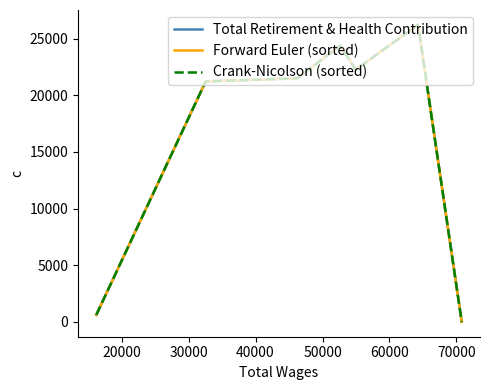

How many values in the Forward Euler (sorted) series are below 21498?

3